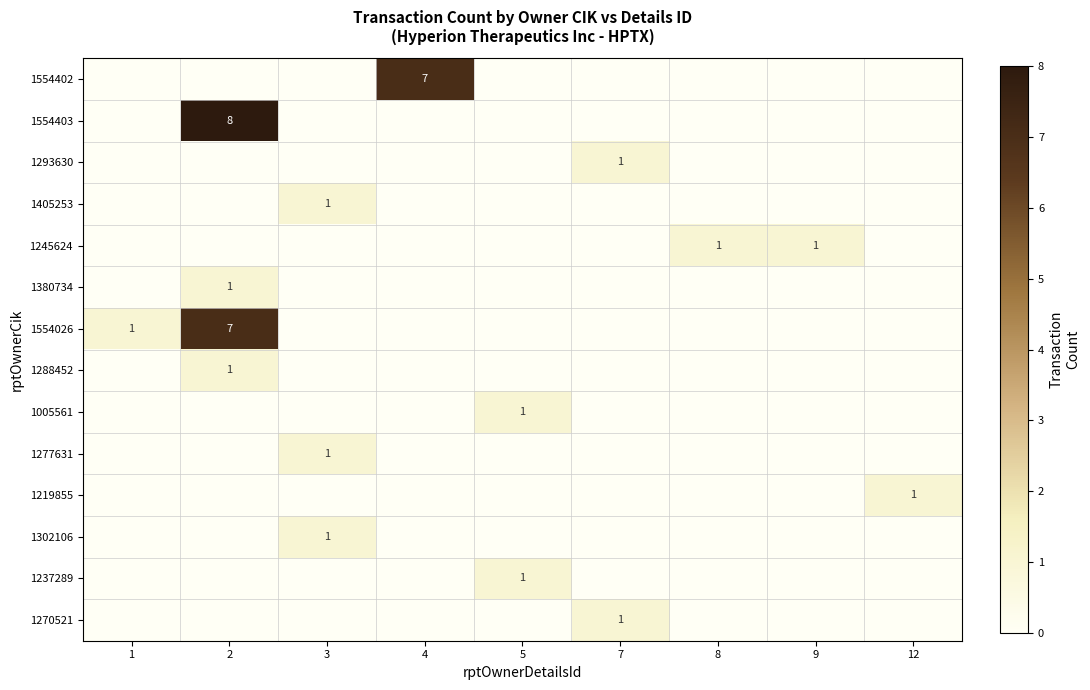

The 1554403 series shows 5 at 2. True or false?

False